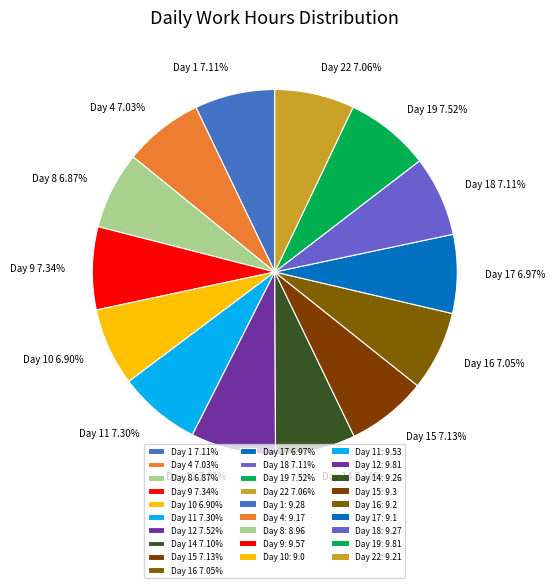

Count the number of slices in the pie.

14